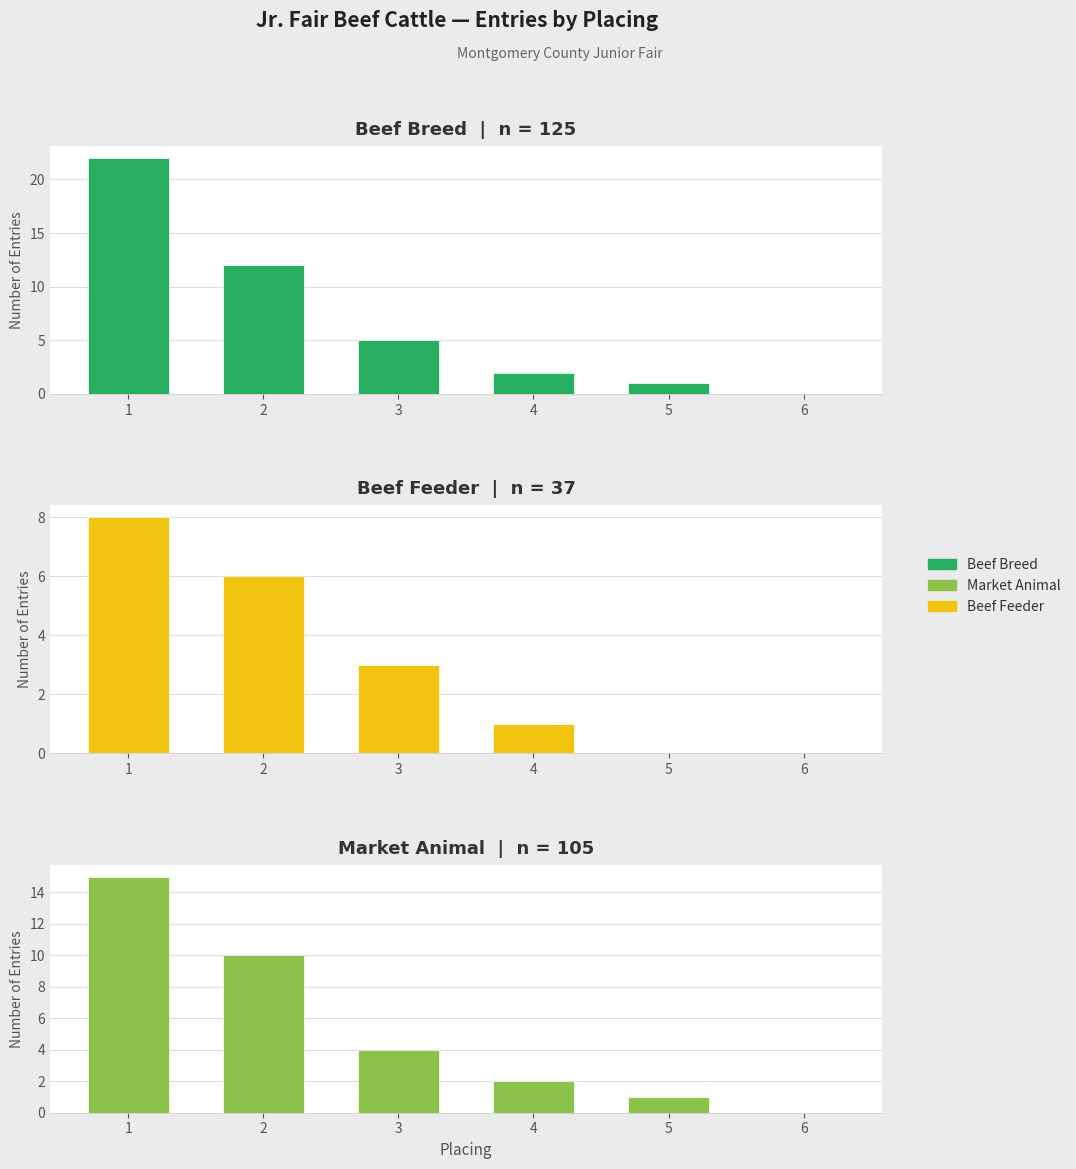

At how many categories does at least one series exceed 1?

4